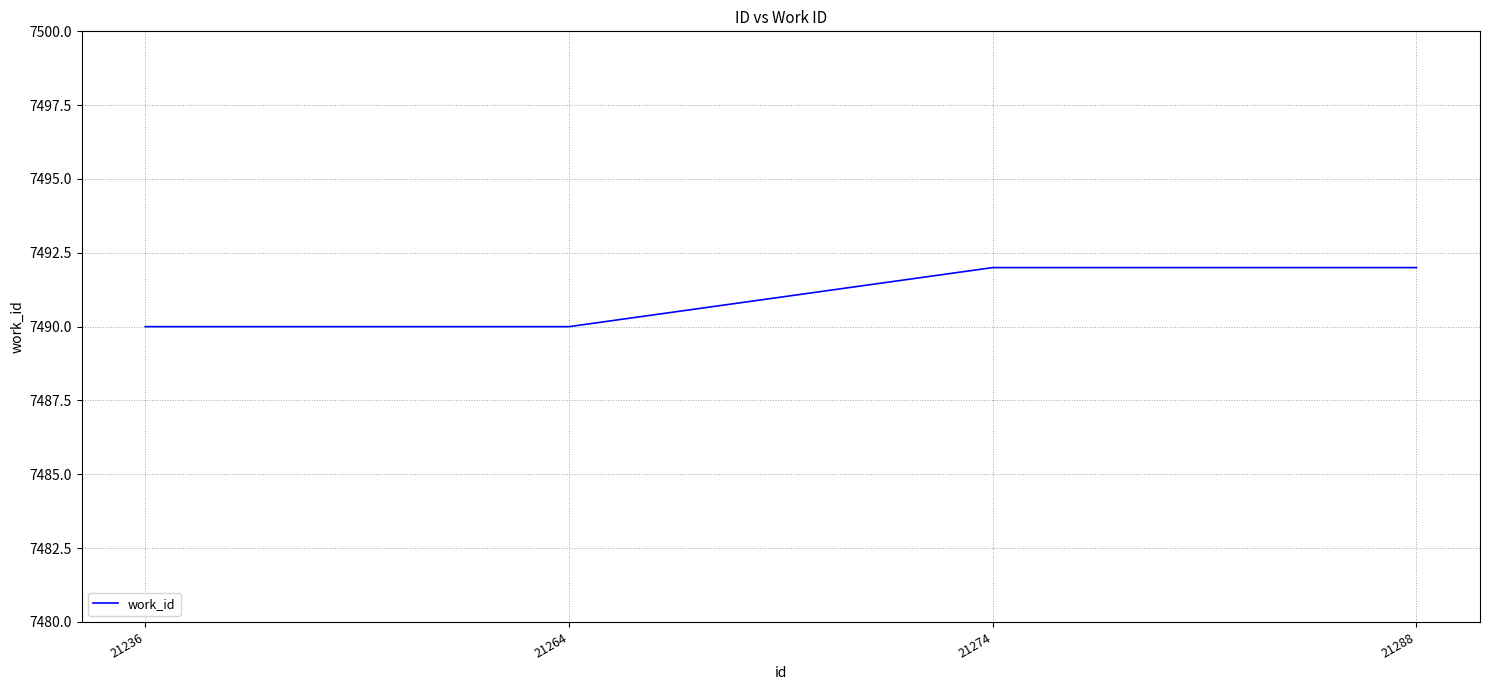

What is the sum of all values?

29964